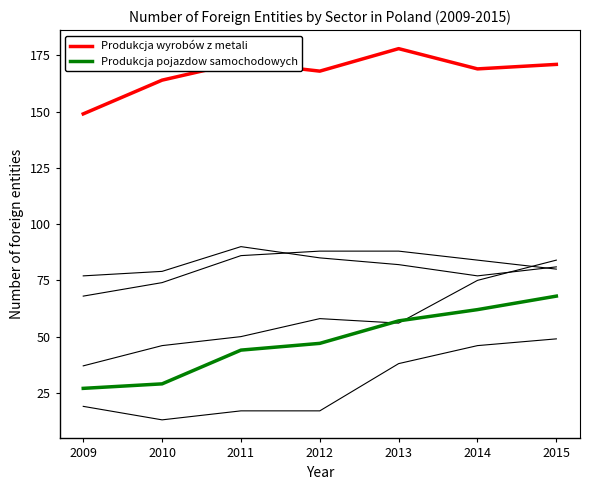

Reading right to left, list all the values displayed in this chart.

Produkcja wyrobów z metali: 171	169	178	168	172	164	149
Produkcja maszyn i urządzen: 80	84	88	88	86	74	68
Produkcja pojazdow samochodowych: 68	62	57	47	44	29	27
Produkcja chemikaliow: 84	75	56	58	50	46	37
Produkcja artykulow spozywczych: 81	77	82	85	90	79	77
Produkcja napojow: 49	46	38	17	17	13	19